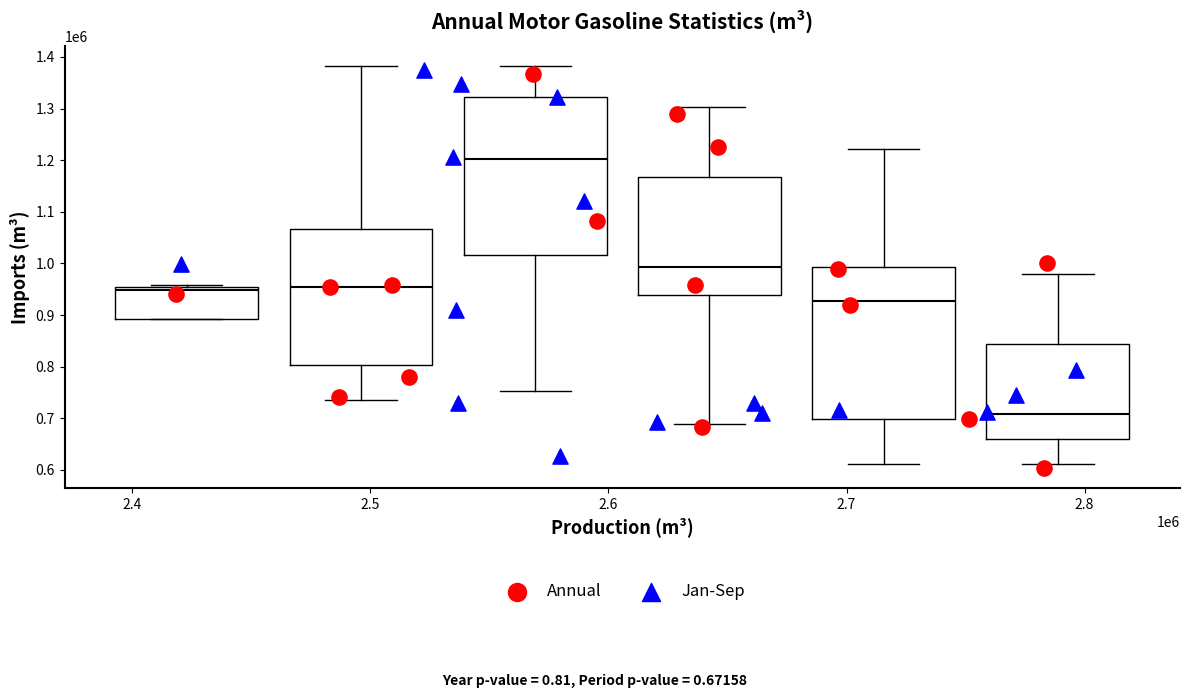

Which series reaches the maximum Y coordinate?

Jan-Sep